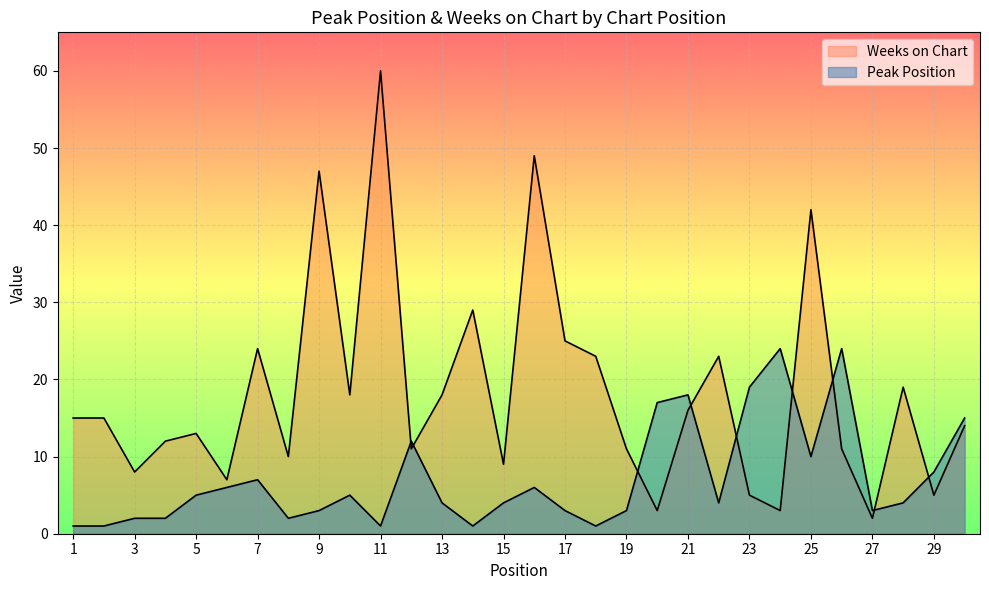

The Peak Position series shows 7 at 7. True or false?

True